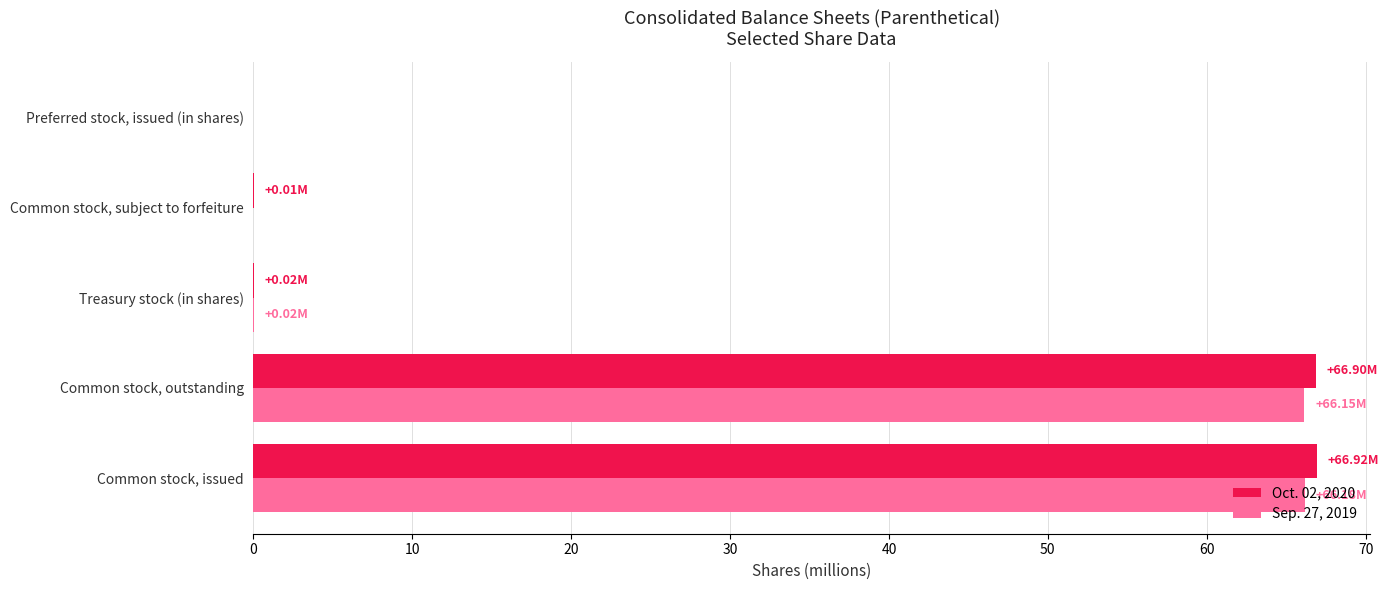

How many data points does each series have?

5